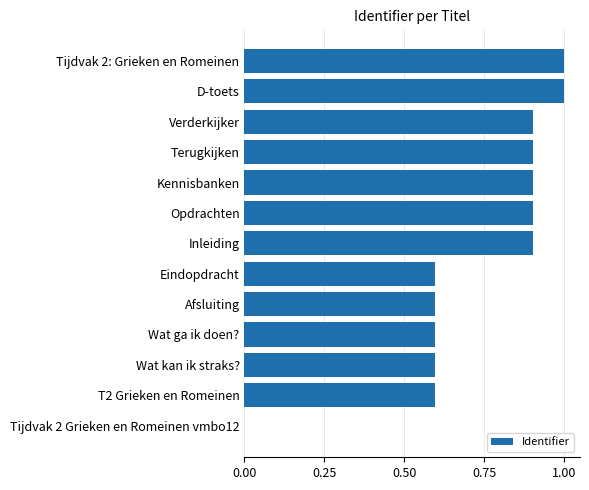

Is it true that the value at Inleiding is 0.3?

False